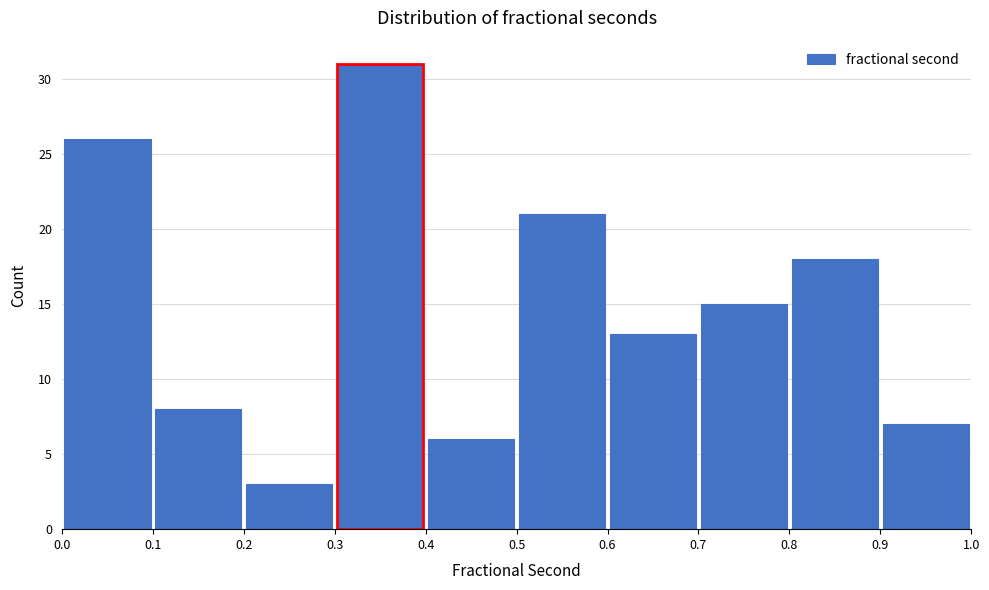

How tall is the bar that spans 0.7 to 0.8 on the x-axis? The values are not printed on the chart, so give them approximately, as read against the axis.

15